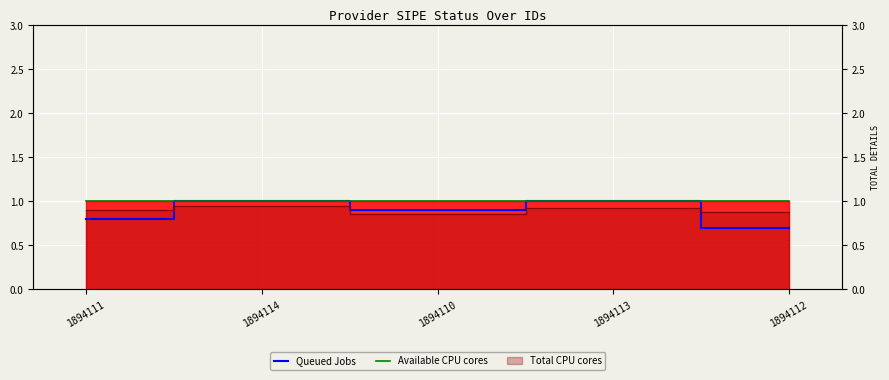

Which category has the highest value in the Queued Jobs series?

1894114